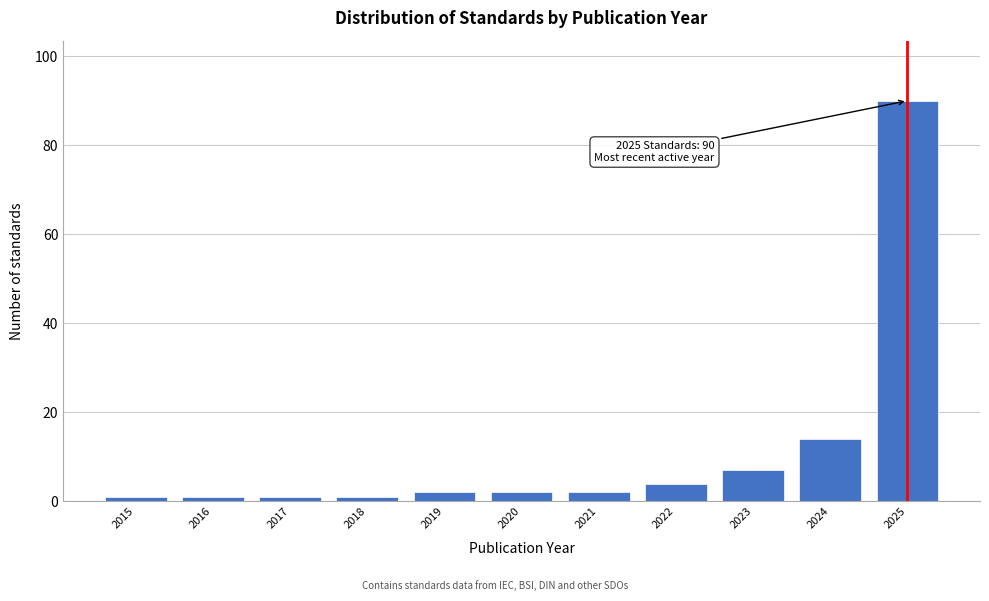

Reading right to left, what are all the values shown in this chart?

2025=90	2024=14	2023=7	2022=4	2021=2	2020=2	2019=2	2018=1	2017=1	2016=1	2015=1